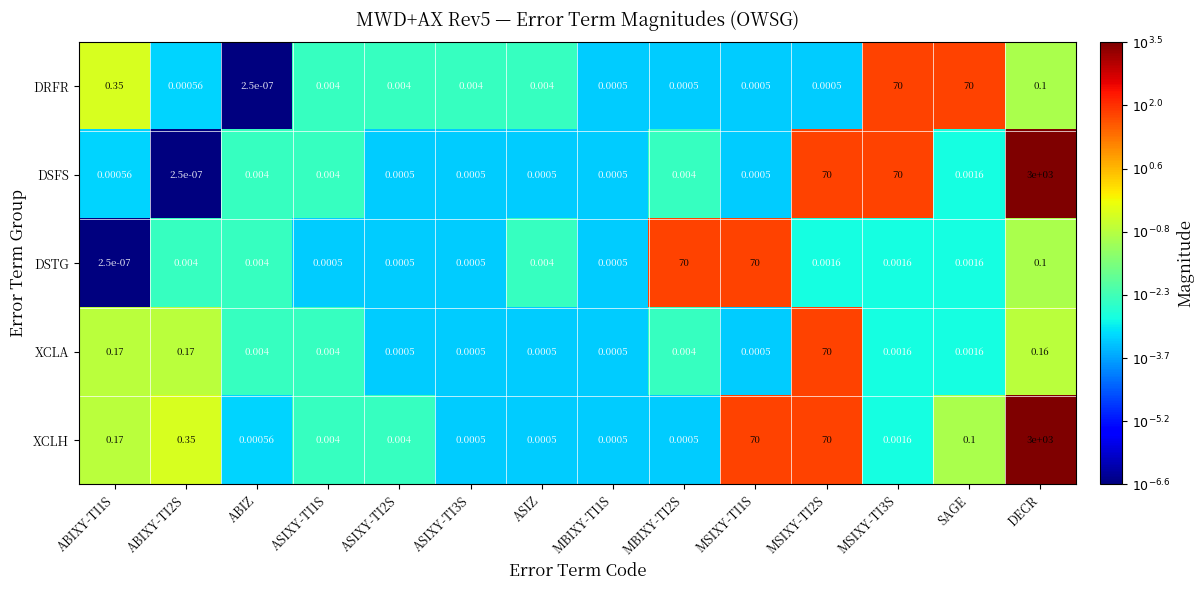

Which series has the largest range (max minus min)?

DSFS